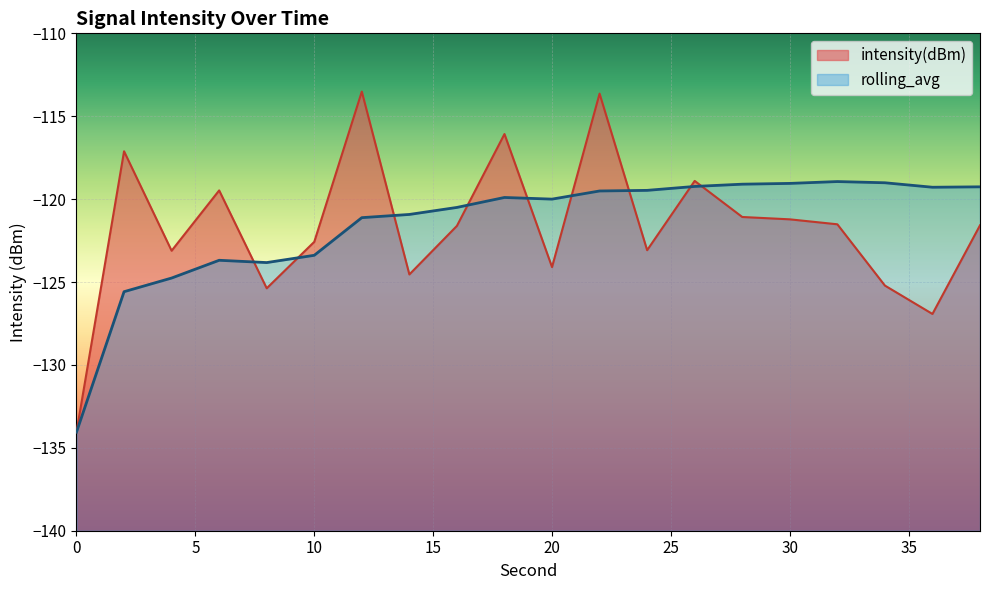

Which category has the highest value across all series?

12